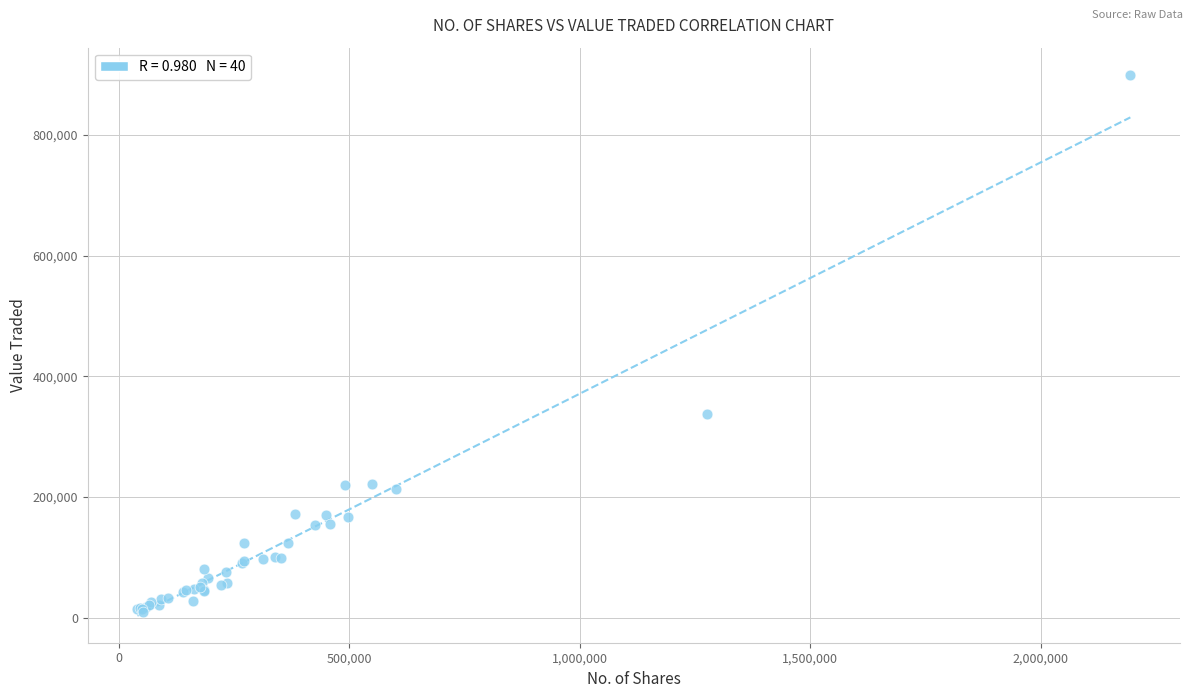

What Y value in the scatter plot is closest to 454324?

338264